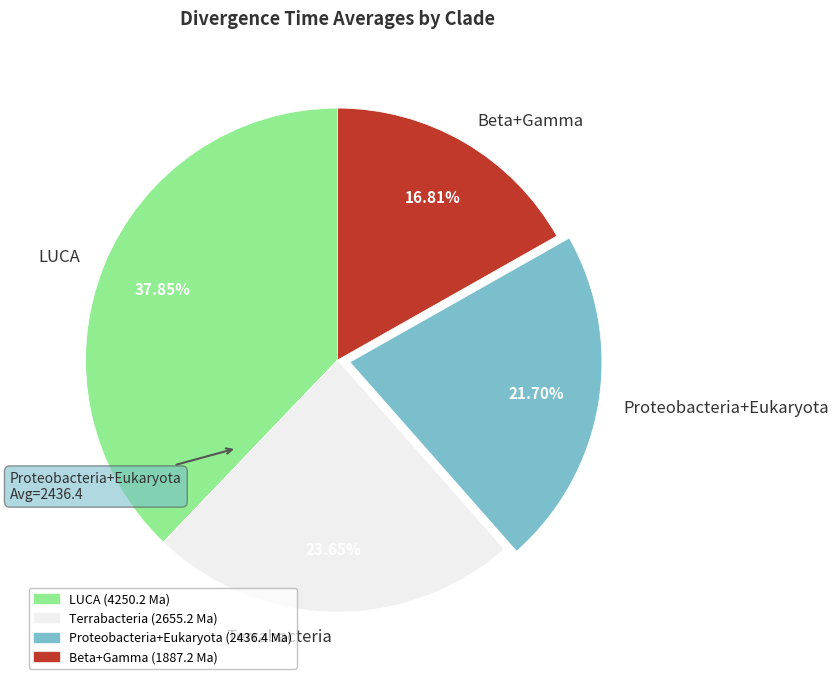

To the nearest percent, what is the difference between the largest and smallest slice percentages?

21%